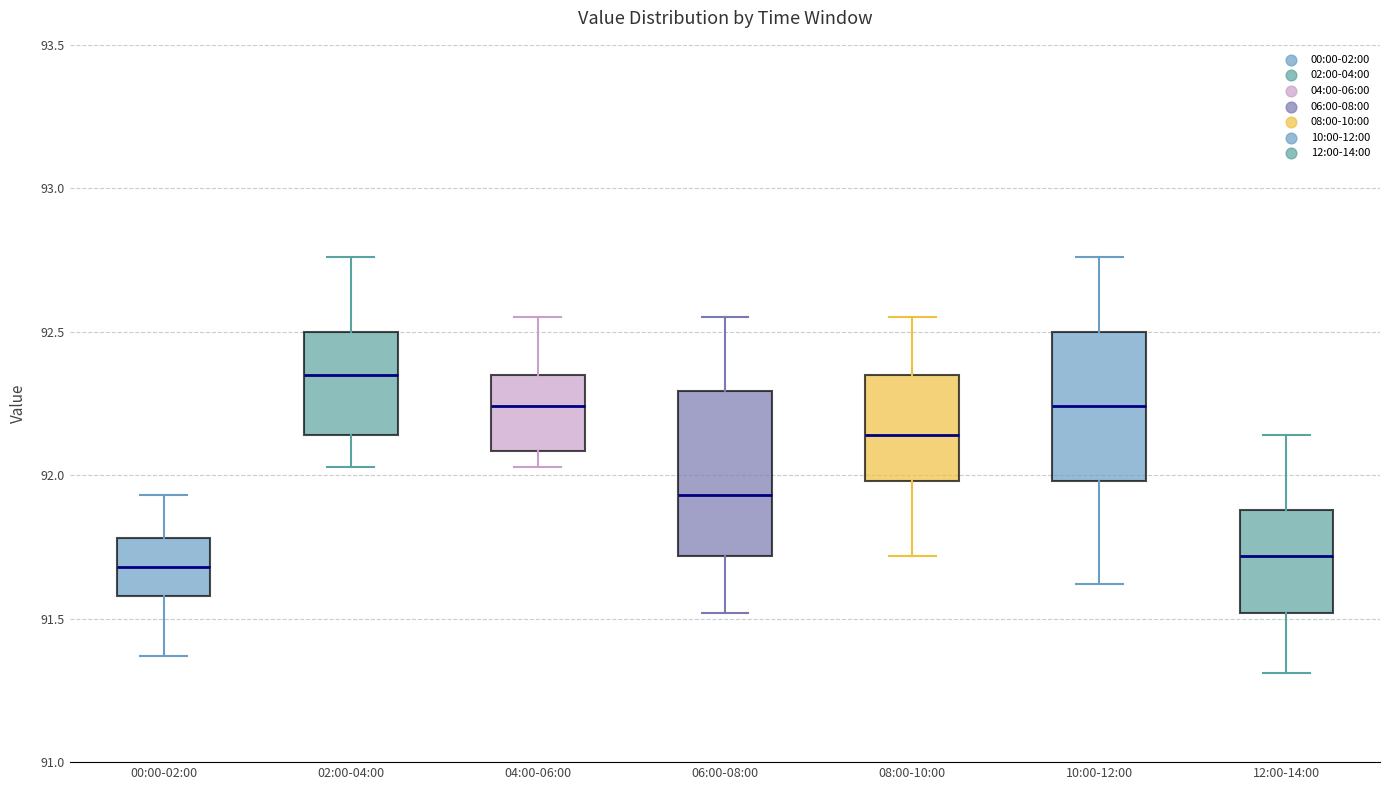

Reading left to right, read every box against the y-axis: the position of its median line, the range the box covers, and the ends of its whiskers. The values are not printed on the chart, so give them approximately, as read against the axis.

00:00-02:00: median 91.70, box 91.60 to 91.80, whiskers 91.35 to 91.95
02:00-04:00: median 92.35, box 92.15 to 92.50, whiskers 92.05 to 92.75
04:00-06:00: median 92.25, box 92.10 to 92.35, whiskers 92.05 to 92.55
06:00-08:00: median 91.95, box 91.70 to 92.30, whiskers 91.50 to 92.55
08:00-10:00: median 92.15, box 92.00 to 92.35, whiskers 91.70 to 92.55
10:00-12:00: median 92.25, box 92.00 to 92.50, whiskers 91.60 to 92.75
12:00-14:00: median 91.70, box 91.50 to 91.90, whiskers 91.30 to 92.15